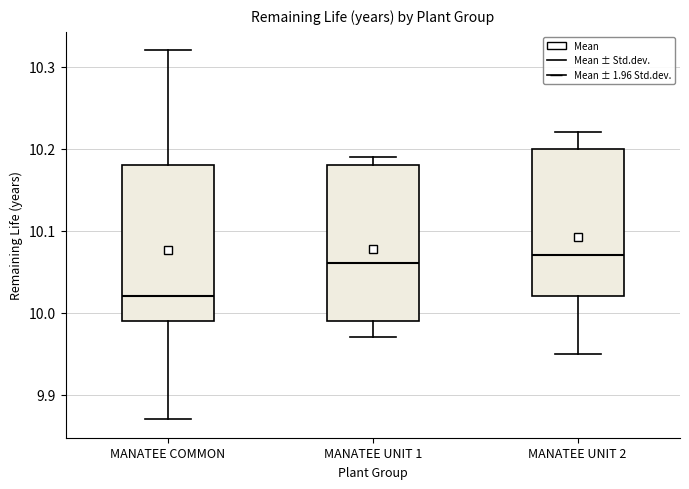

Which box has the lowest median line?

MANATEE COMMON